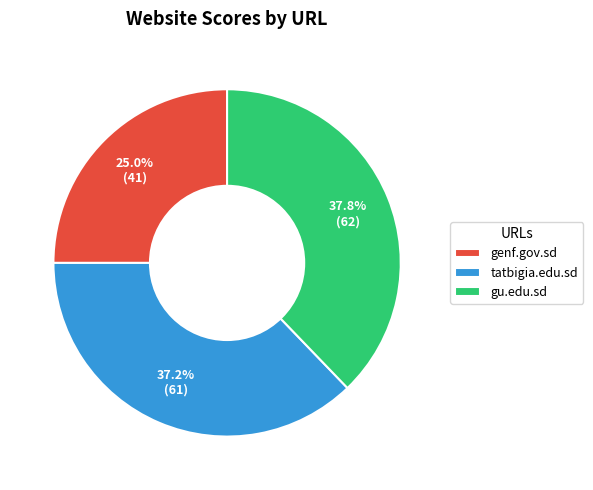

Do gu.edu.sd and genf.gov.sd together represent more than half of the pie?

Yes